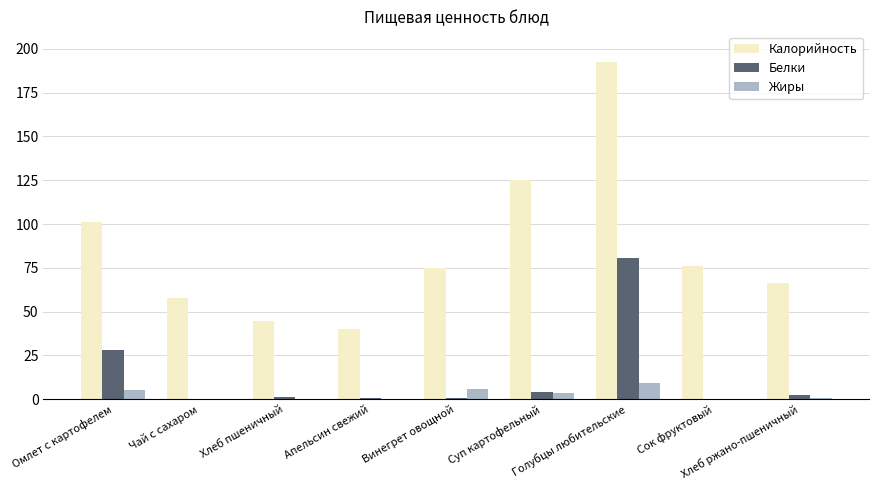

What is the maximum value shown in the chart?

192.6